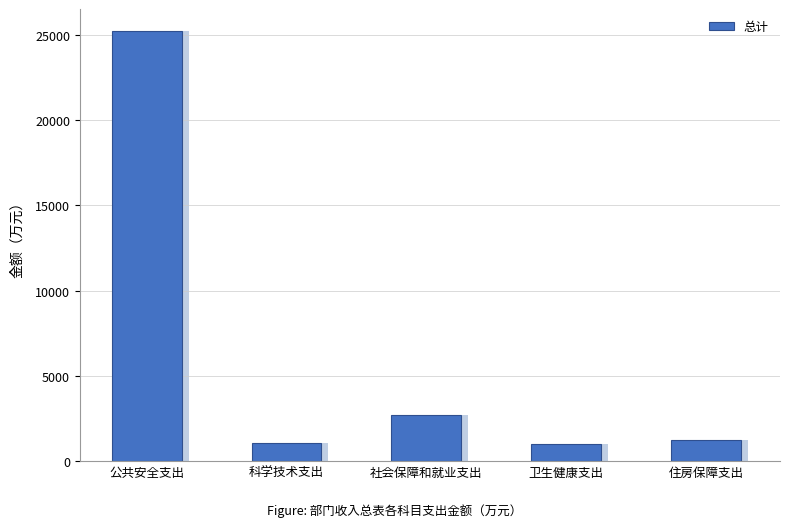

What is the maximum value shown in the chart?

25250.7